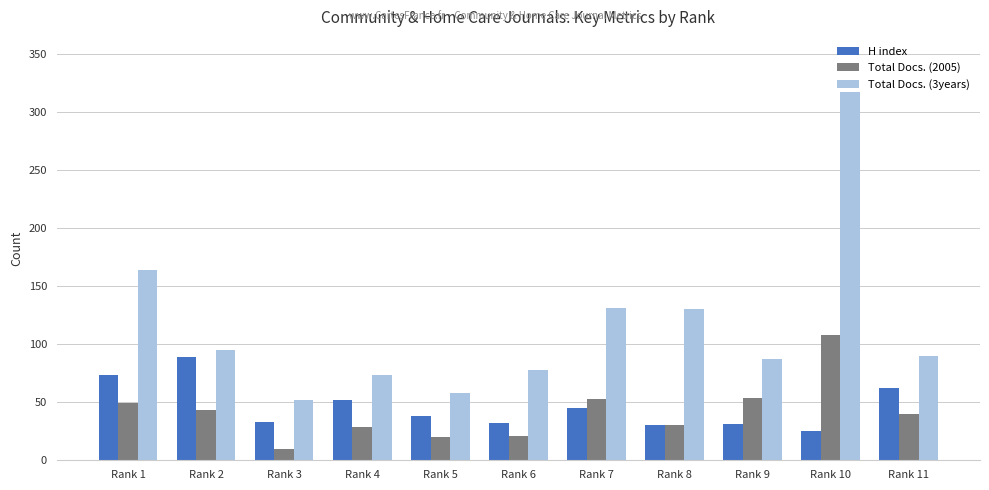

What is the highest value of the Total Docs. (2005) series?

108